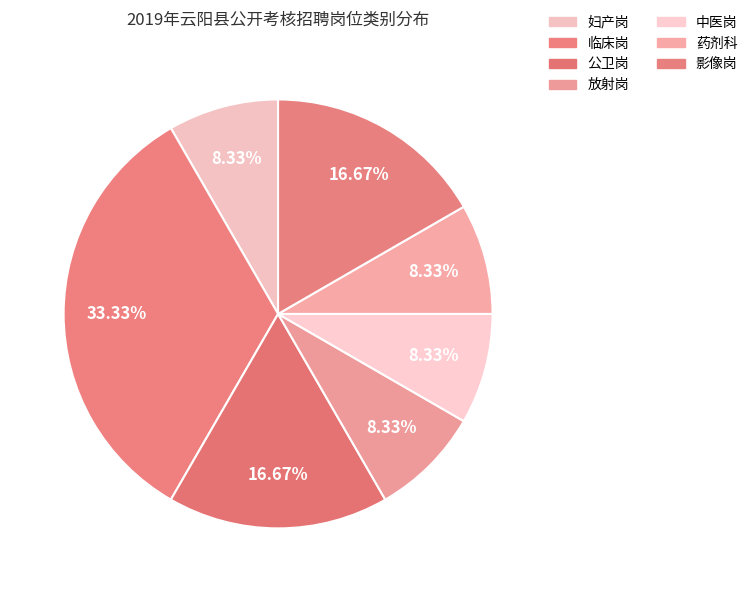

Does 放射岗 account for over 50% of the chart?

No